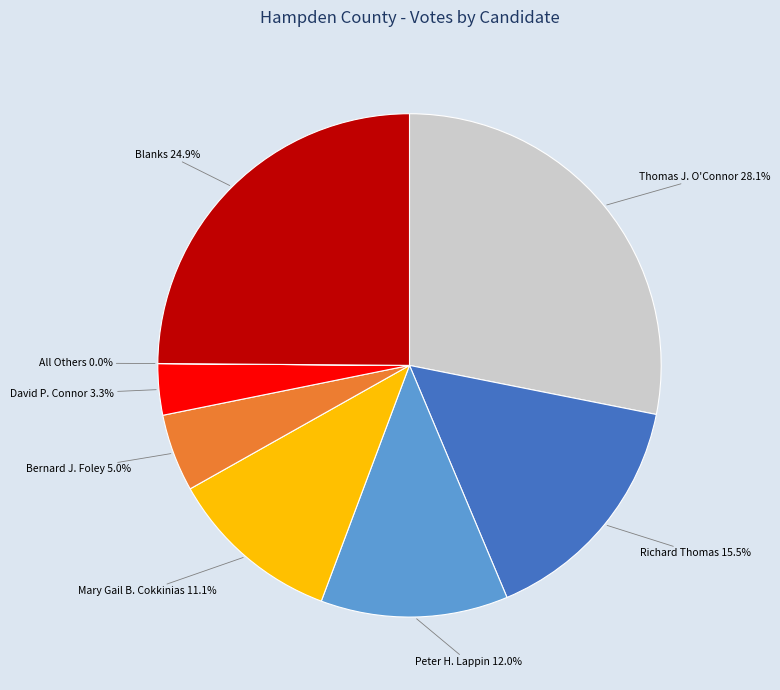

To the nearest percent, what portion does Mary Gail B. Cokkinias represent?

11%